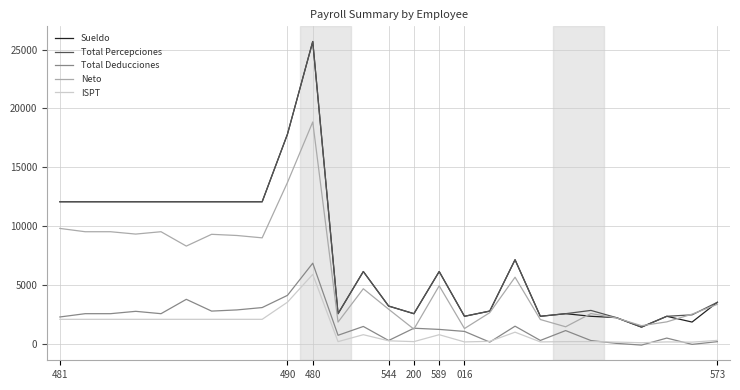

What are all the series names shown in the legend?

Sueldo, Total Percepciones, Total Deducciones, Neto, ISPT